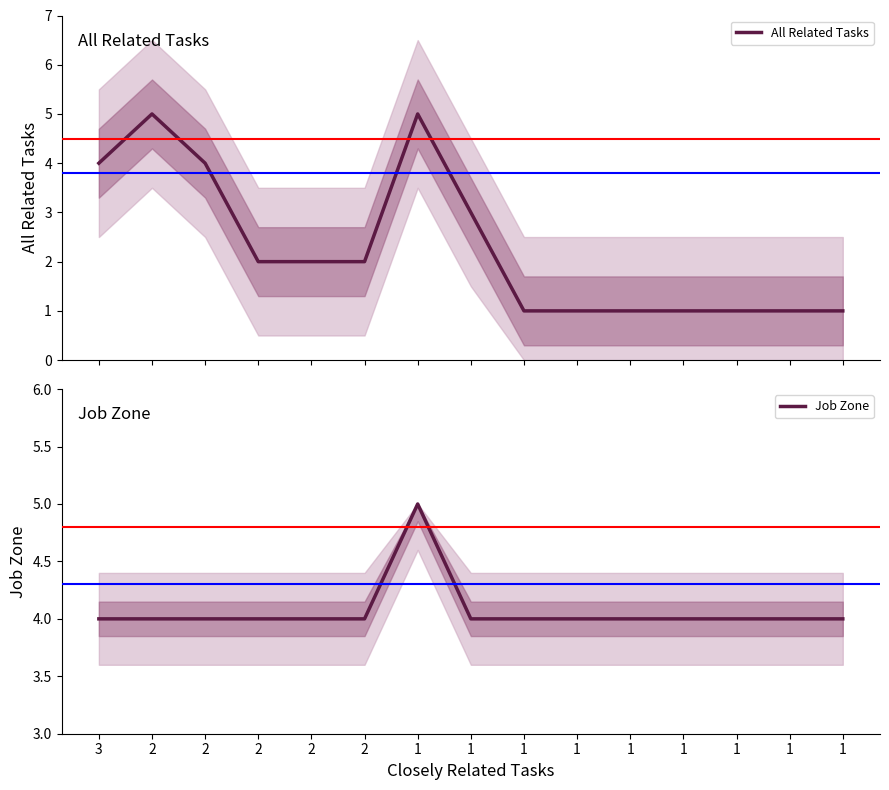

The All Related Tasks series shows 2 at 1. True or false?

False